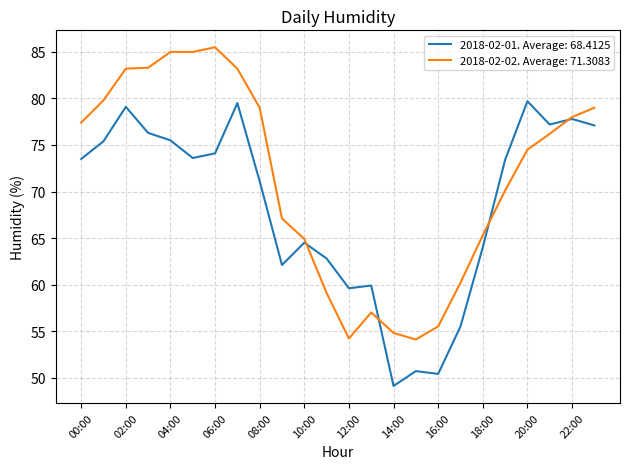

List the series in order of their overall mean, lowest first.

2018-02-01. Average: 68.4125, 2018-02-02. Average: 71.3083